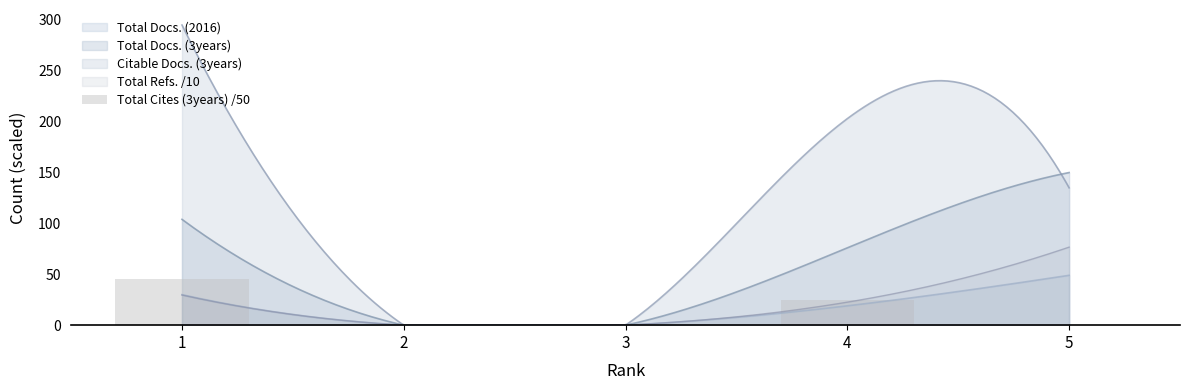

Does the chart contain any negative values?

No